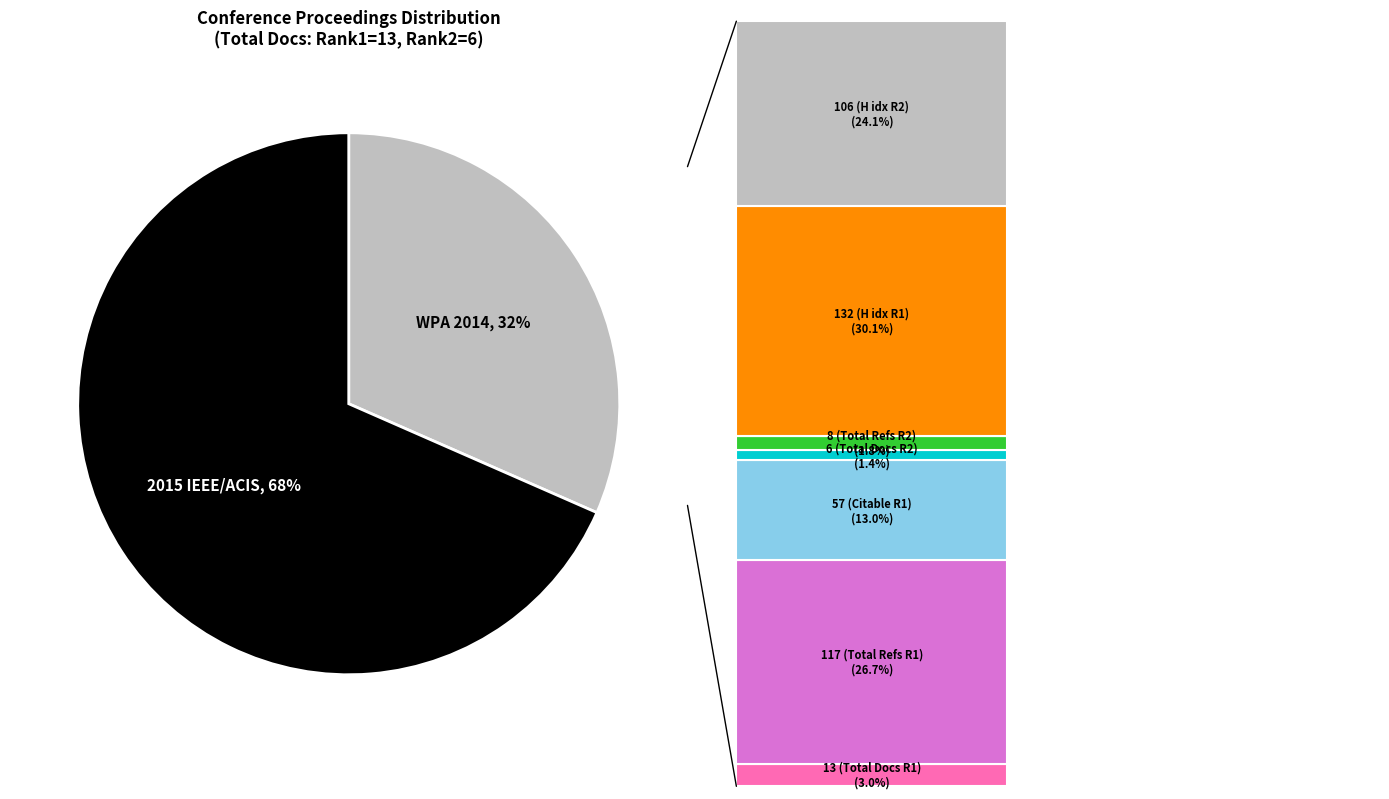

Does WPA 2014 - Proceedings account for over 50% of the chart?

No